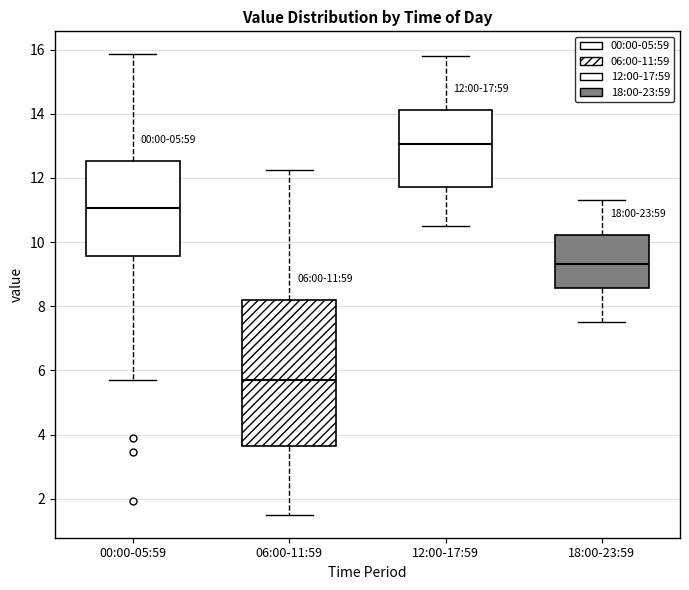

Which box is the tallest, from its lower edge to its upper edge?

06:00-11:59